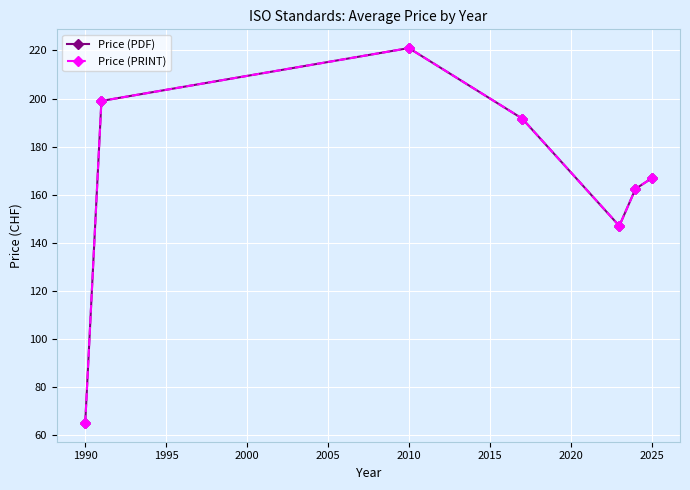

True or false: Price (PRINT) and Price (PDF) cross at least once.

False